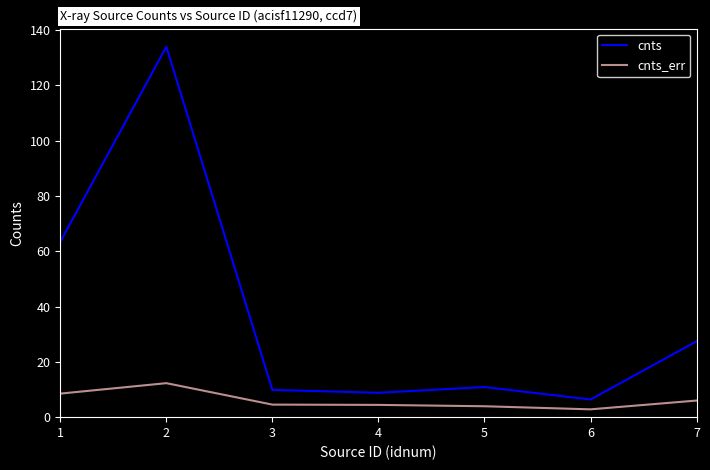

Read the cnts_err value at 3.

4.5